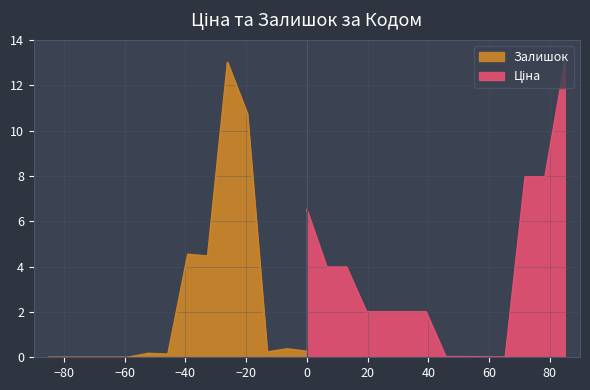

What is the maximum value for Залишок?

13.0